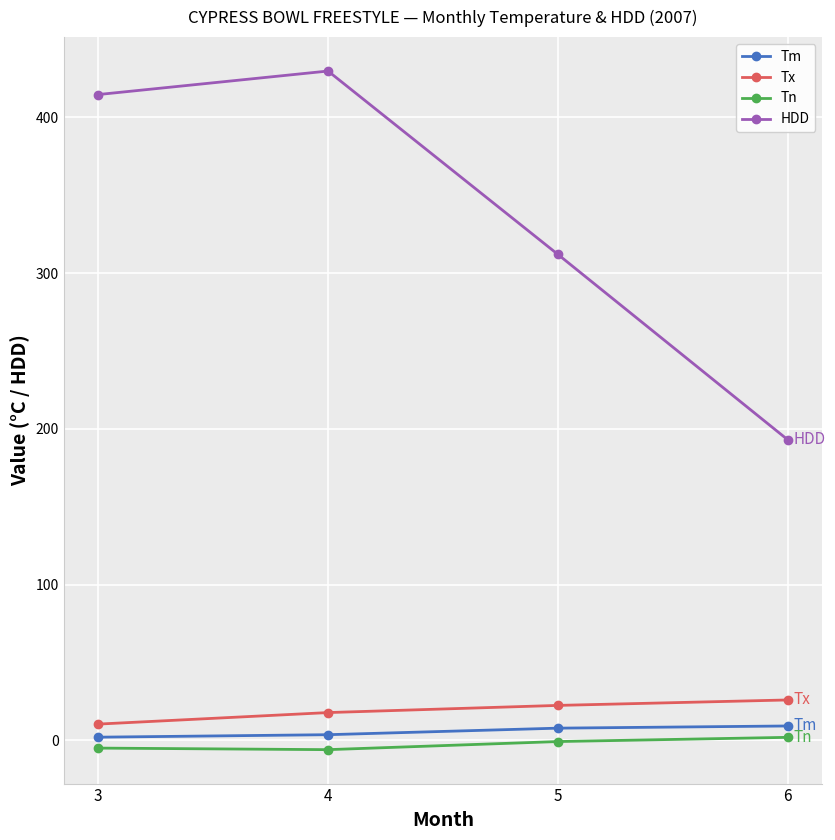

Which category has the highest value across all series?

4